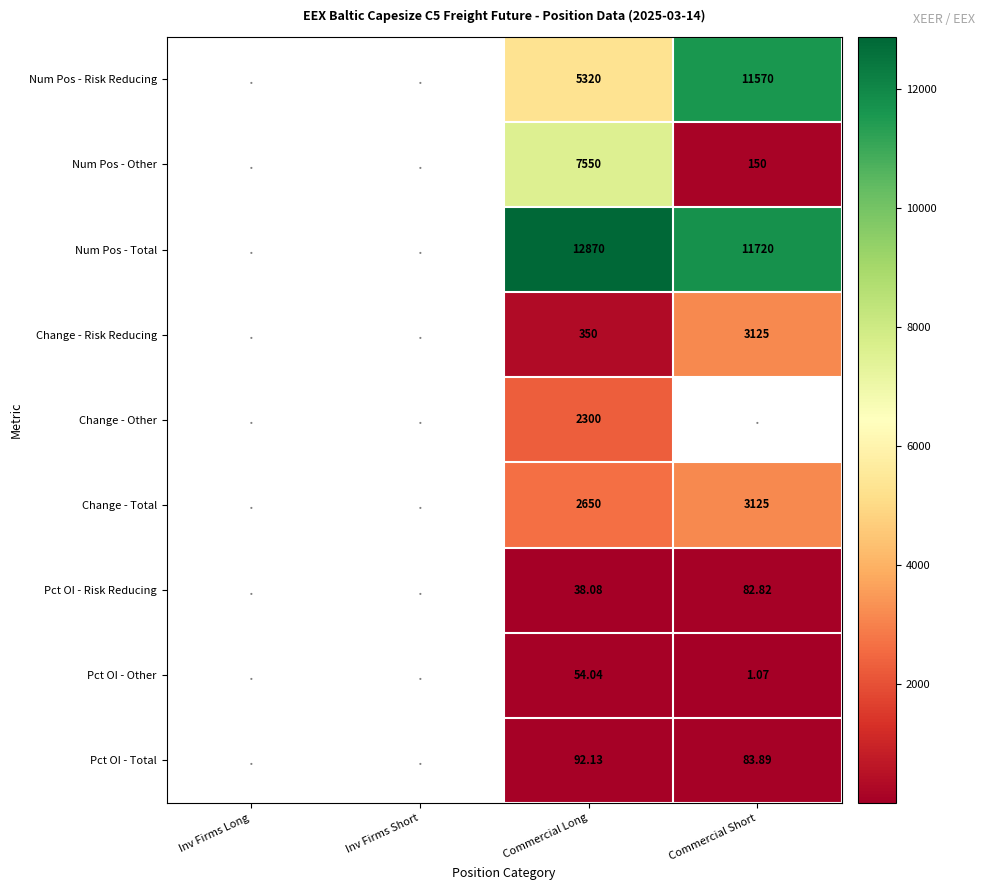

At Commercial Long, list the series in order from smallest to largest.

Pct OI - Risk Reducing, Pct OI - Other, Pct OI - Total, Change - Risk Reducing, Change - Other, Change - Total, Num Pos - Risk Reducing, Num Pos - Other, Num Pos - Total